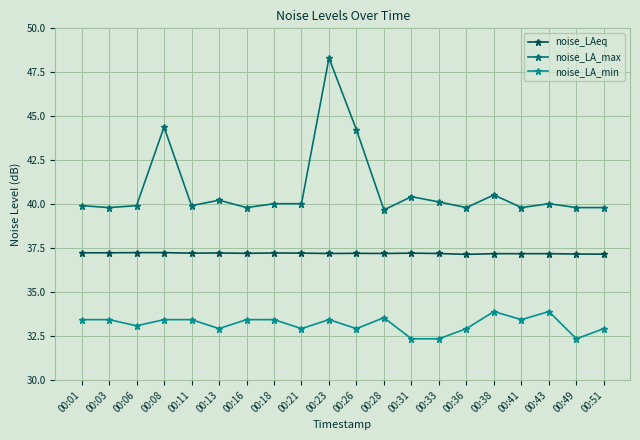

True or false: noise_LA_min and noise_LA_max intersect in this chart.

False